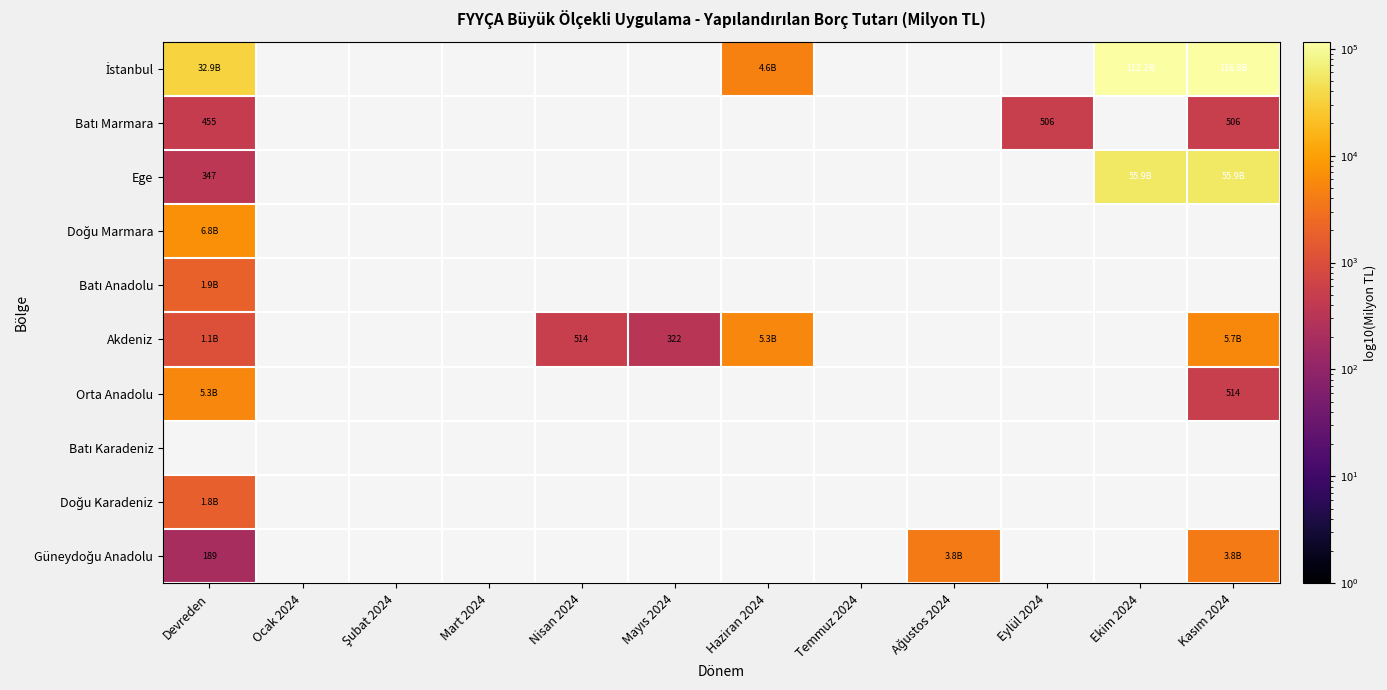

At how many categories does at least one series exceed 90573?

2